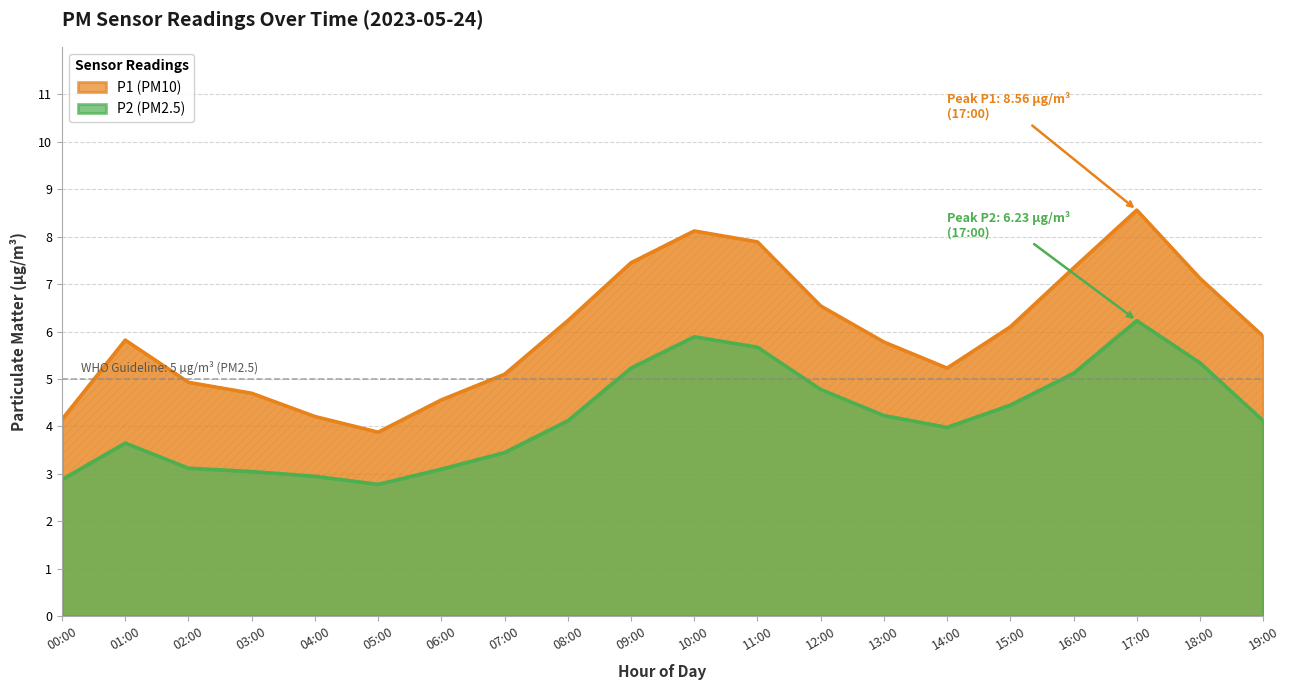

True or false: P1 (PM10) and P2 (PM2.5) intersect in this chart.

False